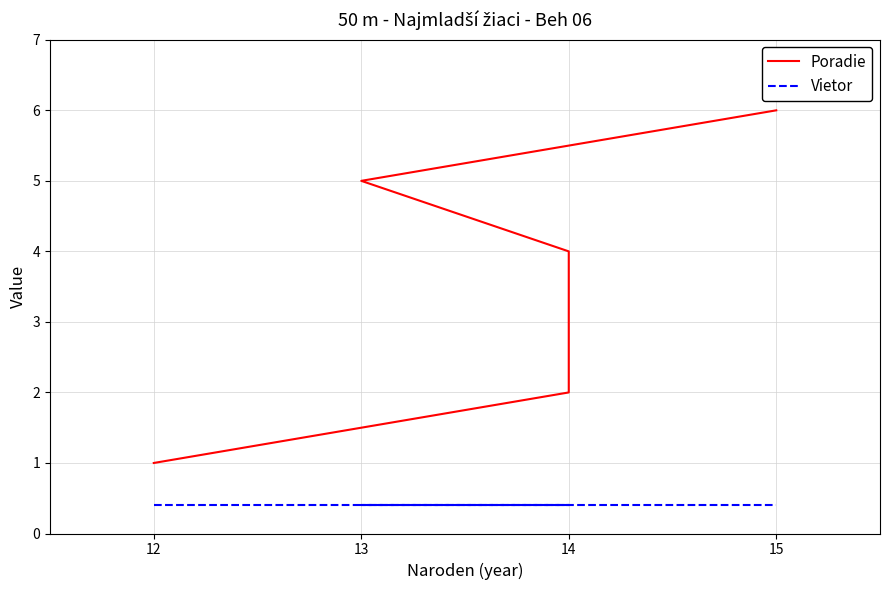

What are all the series names shown in the legend?

Poradie, Vietor